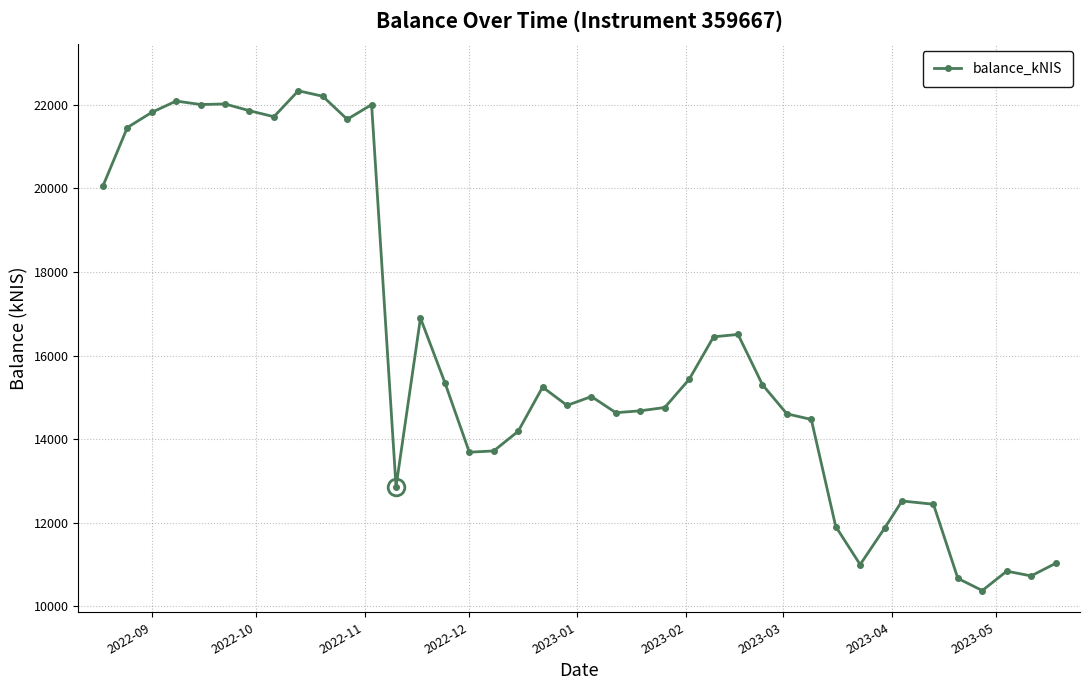

How many values are below 15019?

20